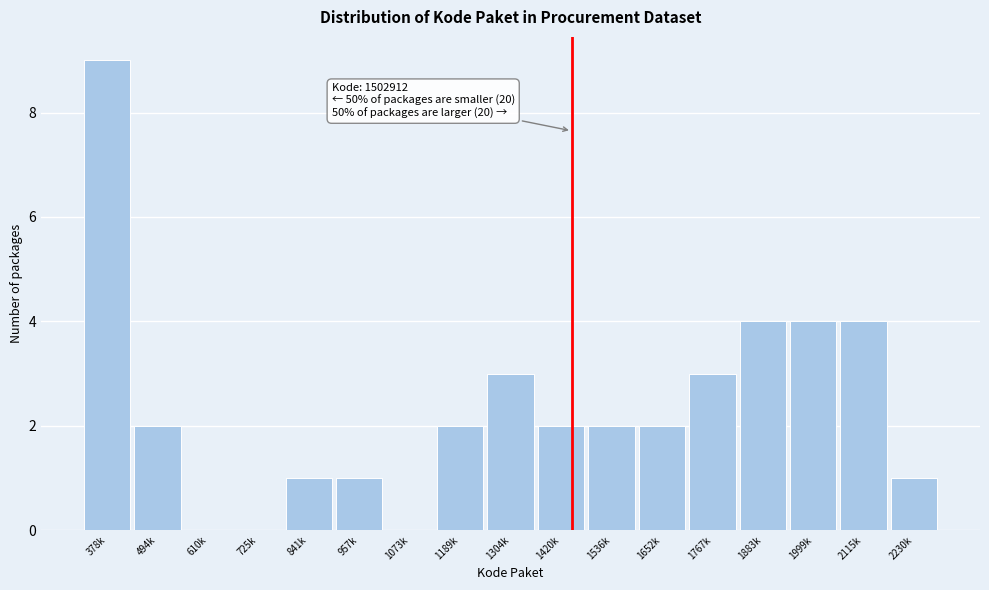

Reading left to right, extract all data points from this chart.

378k=9	494k=2	610k=0	725k=0	841k=1	957k=1	1073k=0	1189k=2	1304k=3	1420k=2	1536k=2	1652k=2	1767k=3	1883k=4	1999k=4	2115k=4	2230k=1